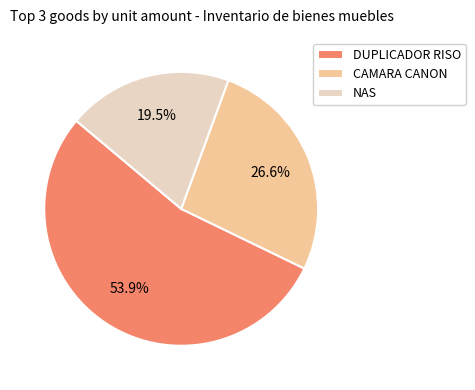

Between DUPLICADOR RISO and NAS, which is larger?

DUPLICADOR RISO